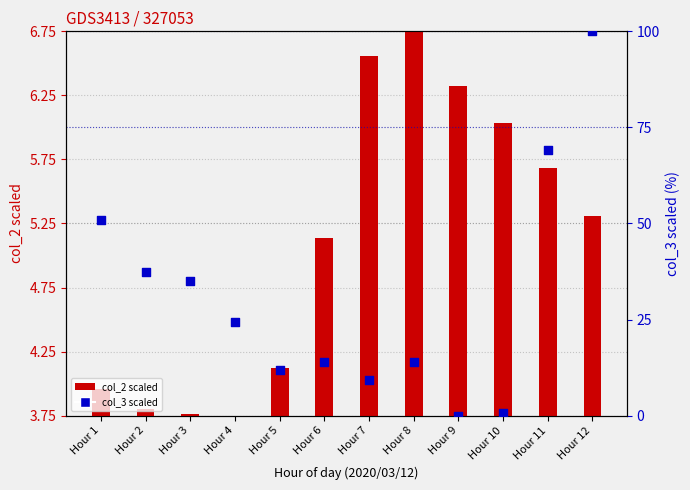

Which series contains the highest Y value?

col_3 values (percentile)